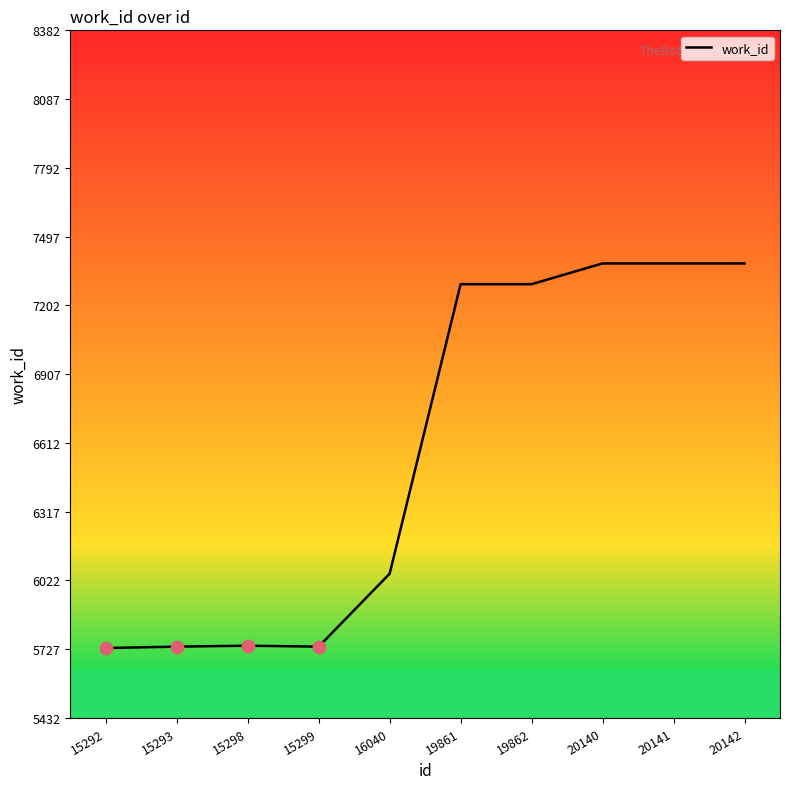

Which has a higher value, 20141 or 15299?

20141